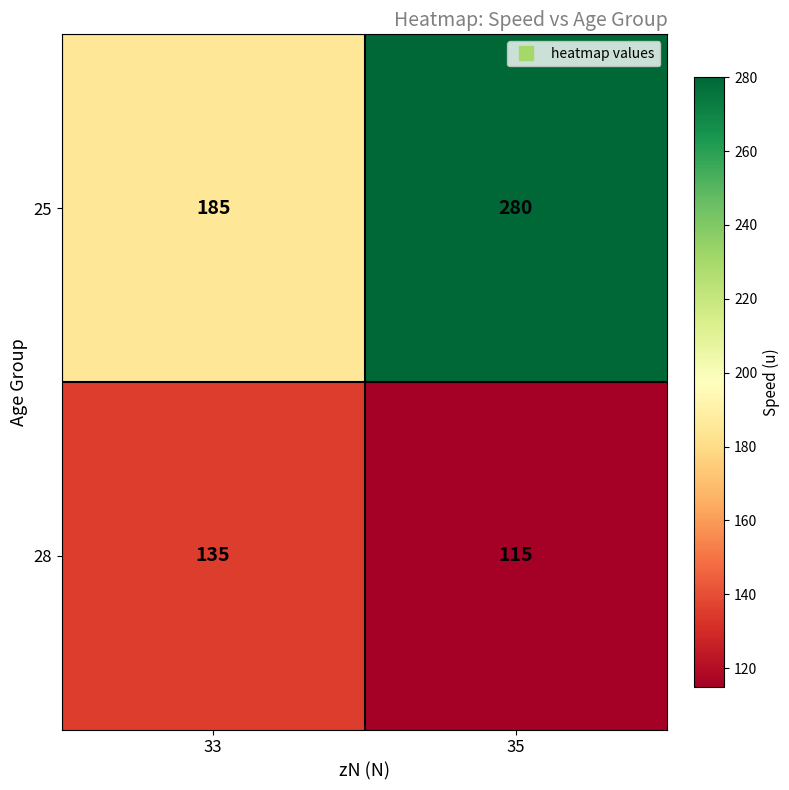

Which series changed the most between 33 and 35?

25